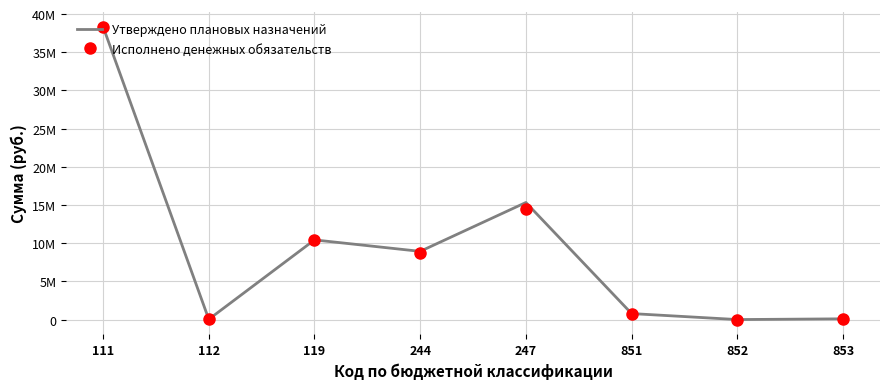

What is the sum of all Утверждено плановых назначений values?

73973600.0